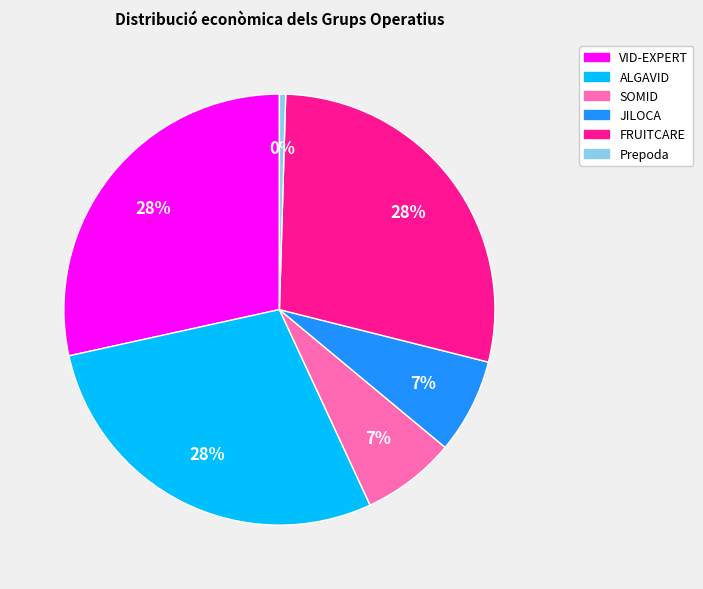

To the nearest percent, what is the average slice percentage?

17%